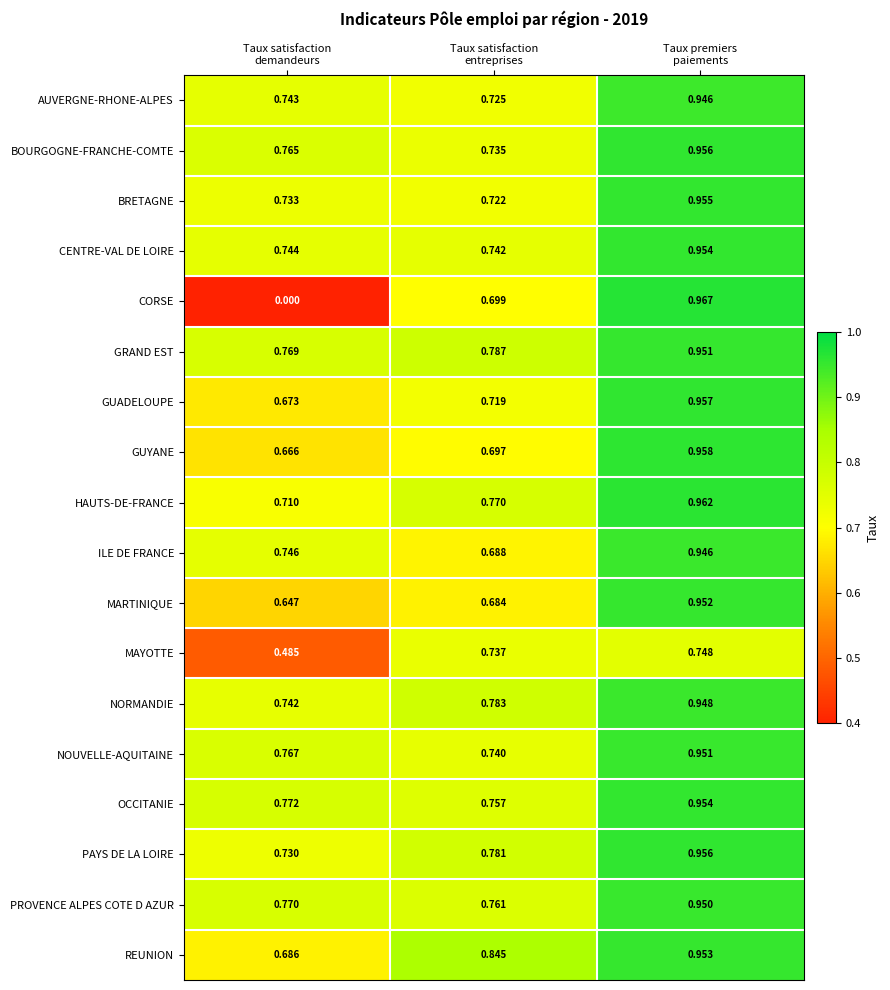

Which series has the largest range (max minus min)?

CORSE